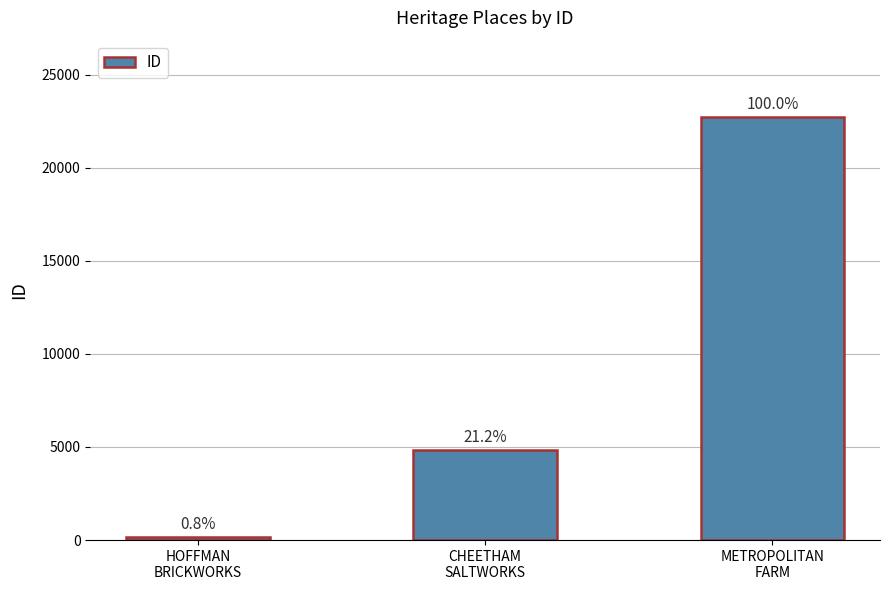

Does the chart contain any negative values?

No